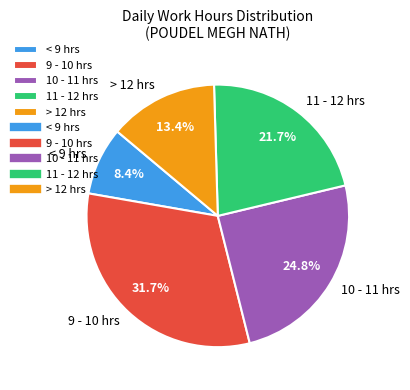

Combined, do > 12 hrs and 11 - 12 hrs account for over 50%?

No